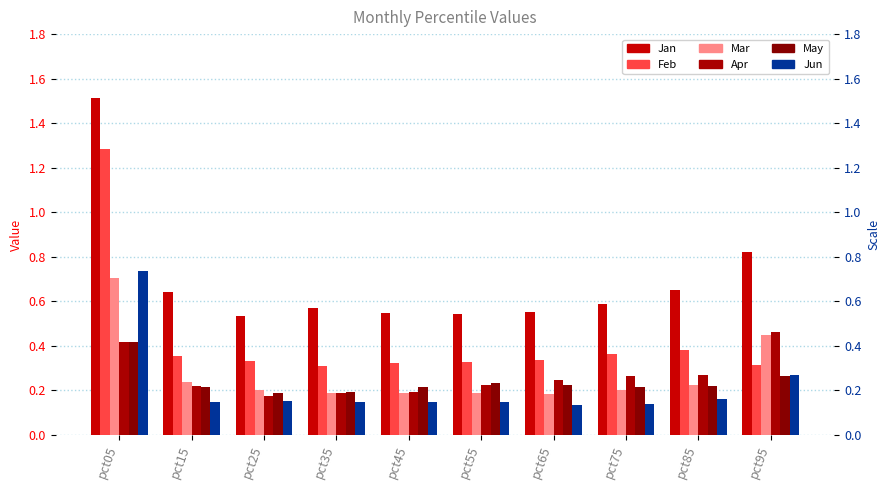

At how many categories does at least one series exceed 1?

1